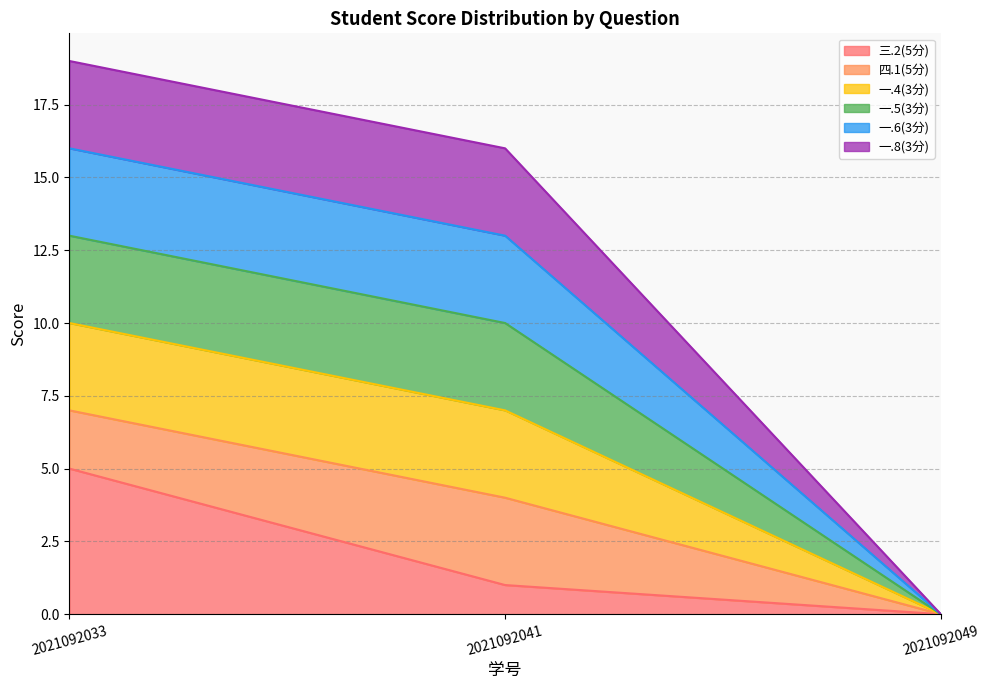

Does the chart display data point markers on the line(s)?

No